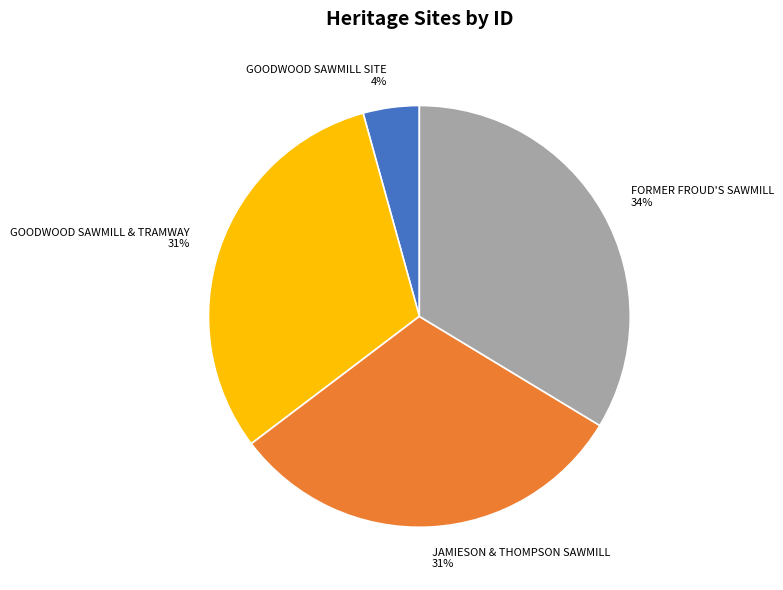

Is it true that GOODWOOD SAWMILL SITE is 15% of the pie?

False